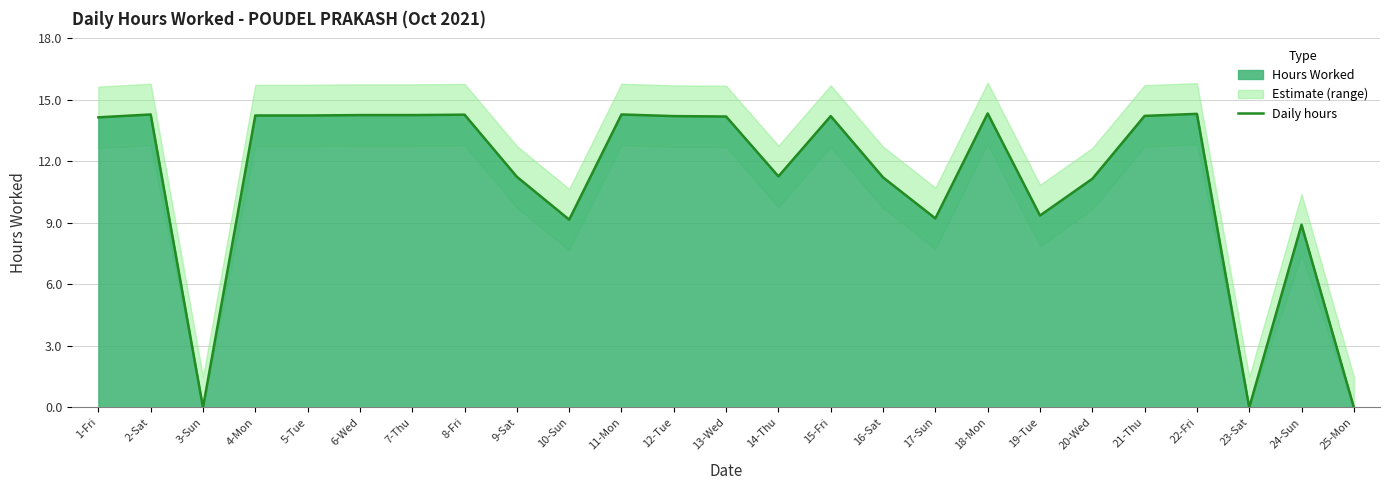

Rank the categories by value from lowest to highest.

3-Sun, 23-Sat, 25-Mon, 24-Sun, 10-Sun, 17-Sun, 19-Tue, 20-Wed, 16-Sat, 9-Sat, 14-Thu, 1-Fri, 13-Wed, 12-Tue, 15-Fri, 21-Thu, 4-Mon, 5-Tue, 6-Wed, 7-Thu, 8-Fri, 2-Sat, 11-Mon, 22-Fri, 18-Mon